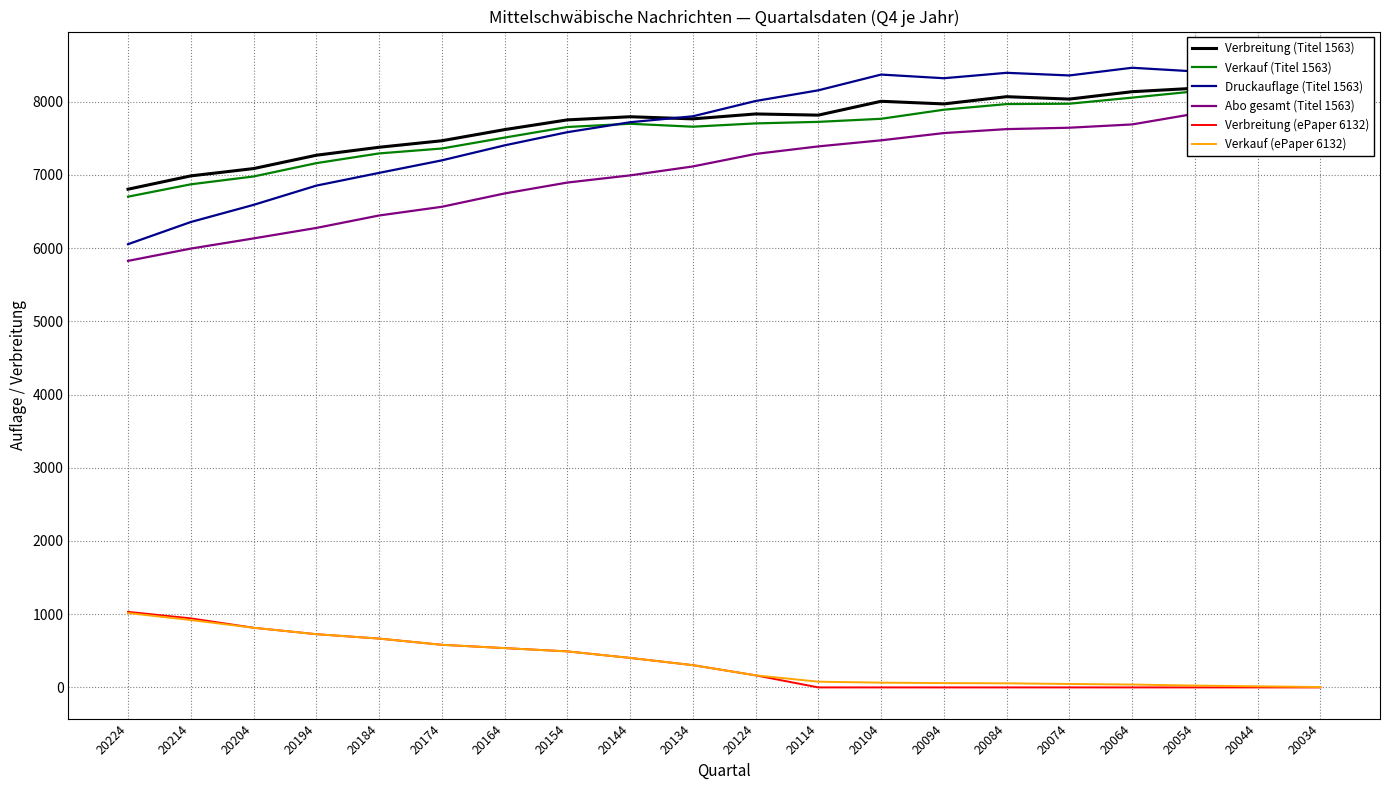

True or false: Verbreitung (ePaper 6132) and Verkauf (ePaper 6132) cross at least once.

False